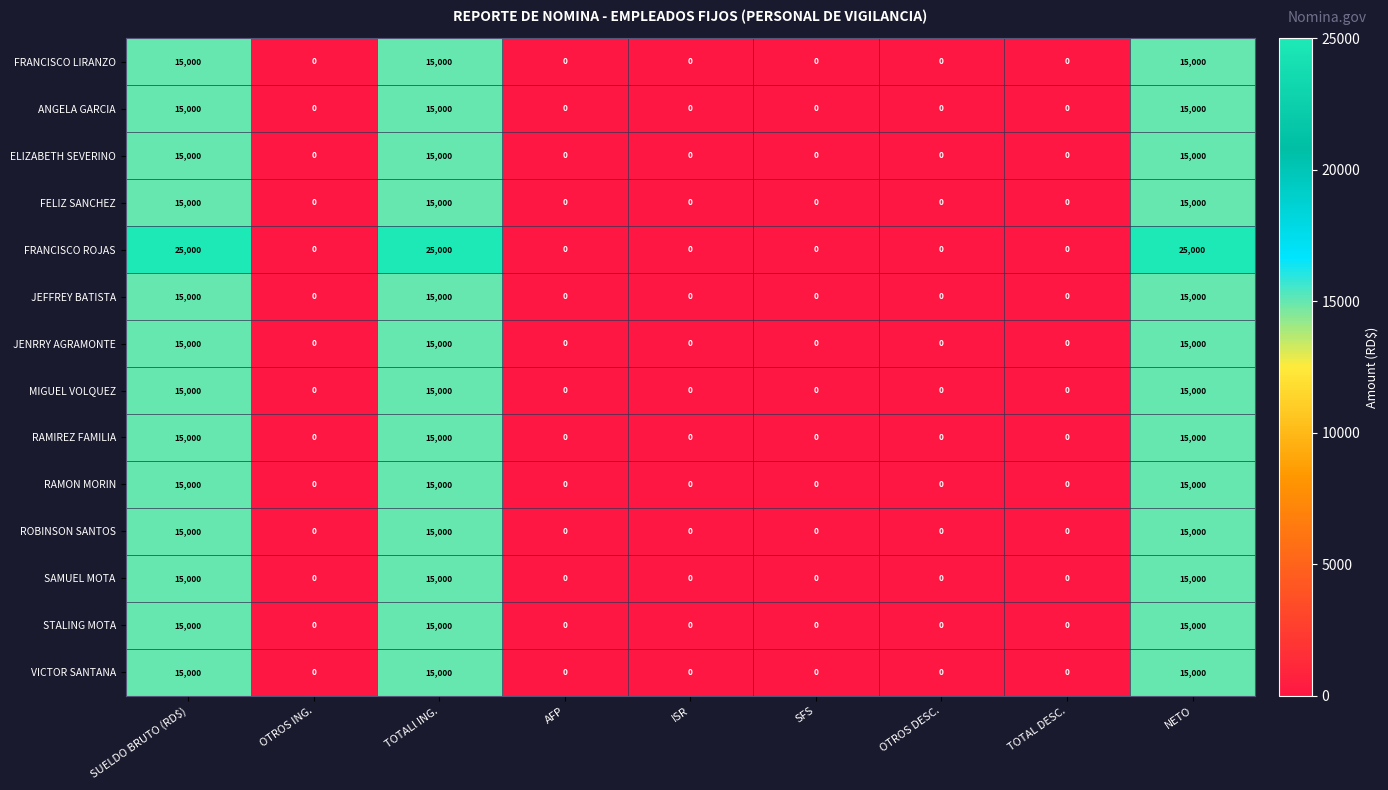

Which series changed the most between TOTALl ING. and TOTAL DESC.?

FRANCISCO ROJAS